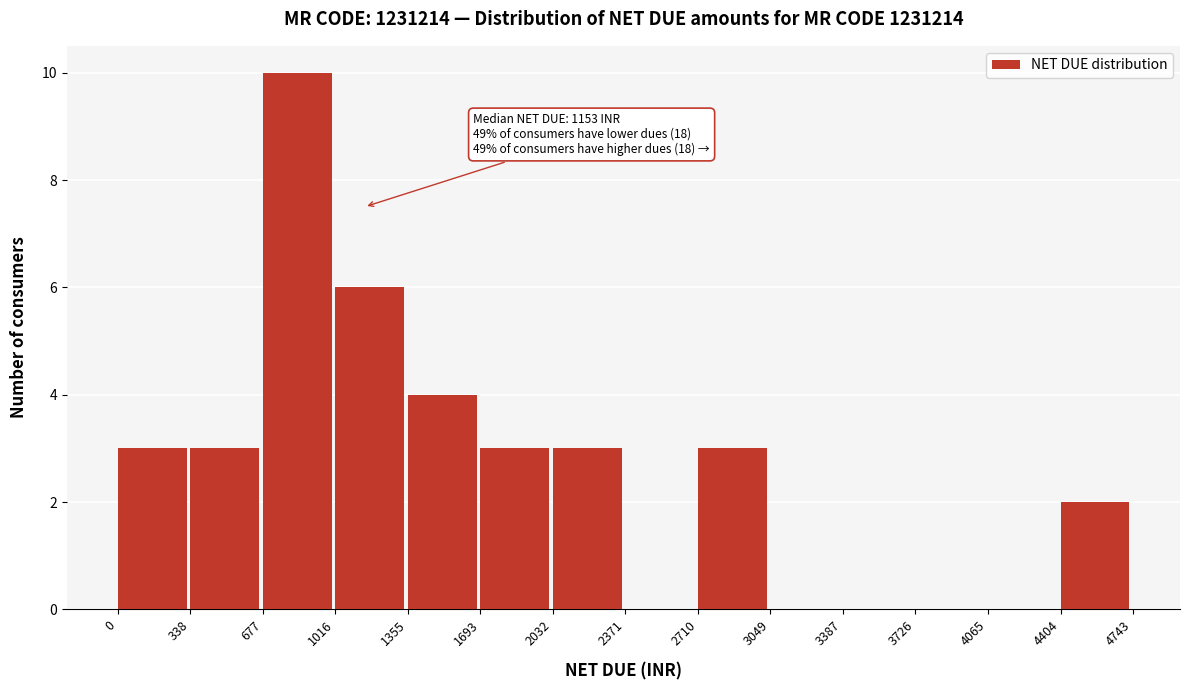

Which range on the x-axis has the tallest bar?

677 to 1016